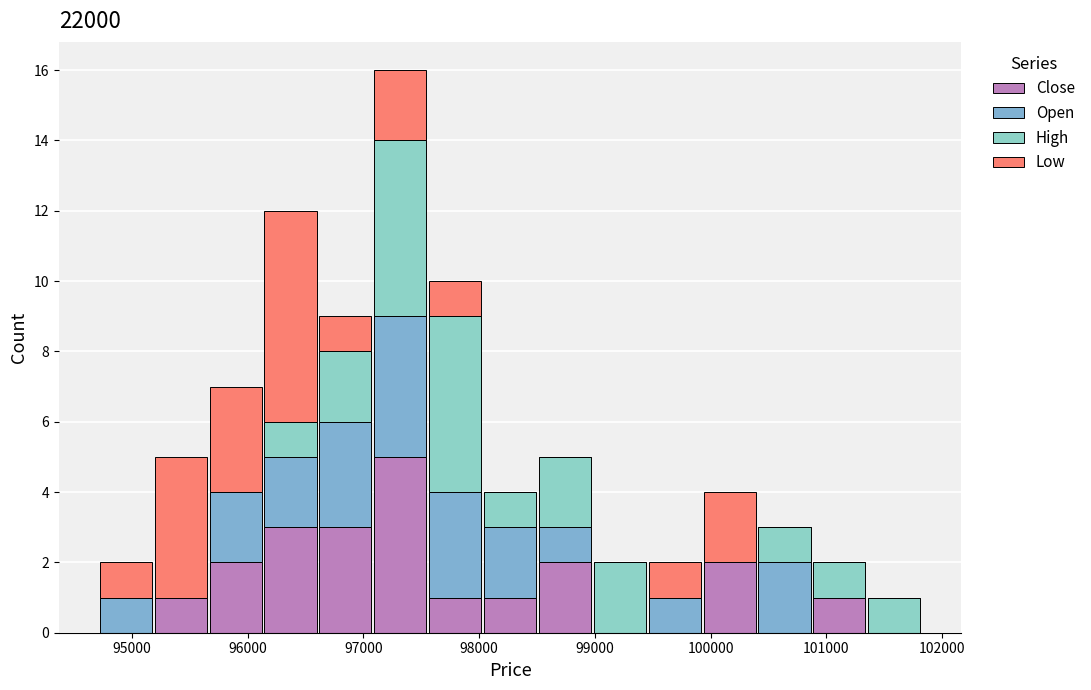

What is the total height of the stacked bar covering 95700 to 96100 on the x-axis? Neither the bar edges nor the heights are printed on the chart, so give them approximately, as read against the axes.

7